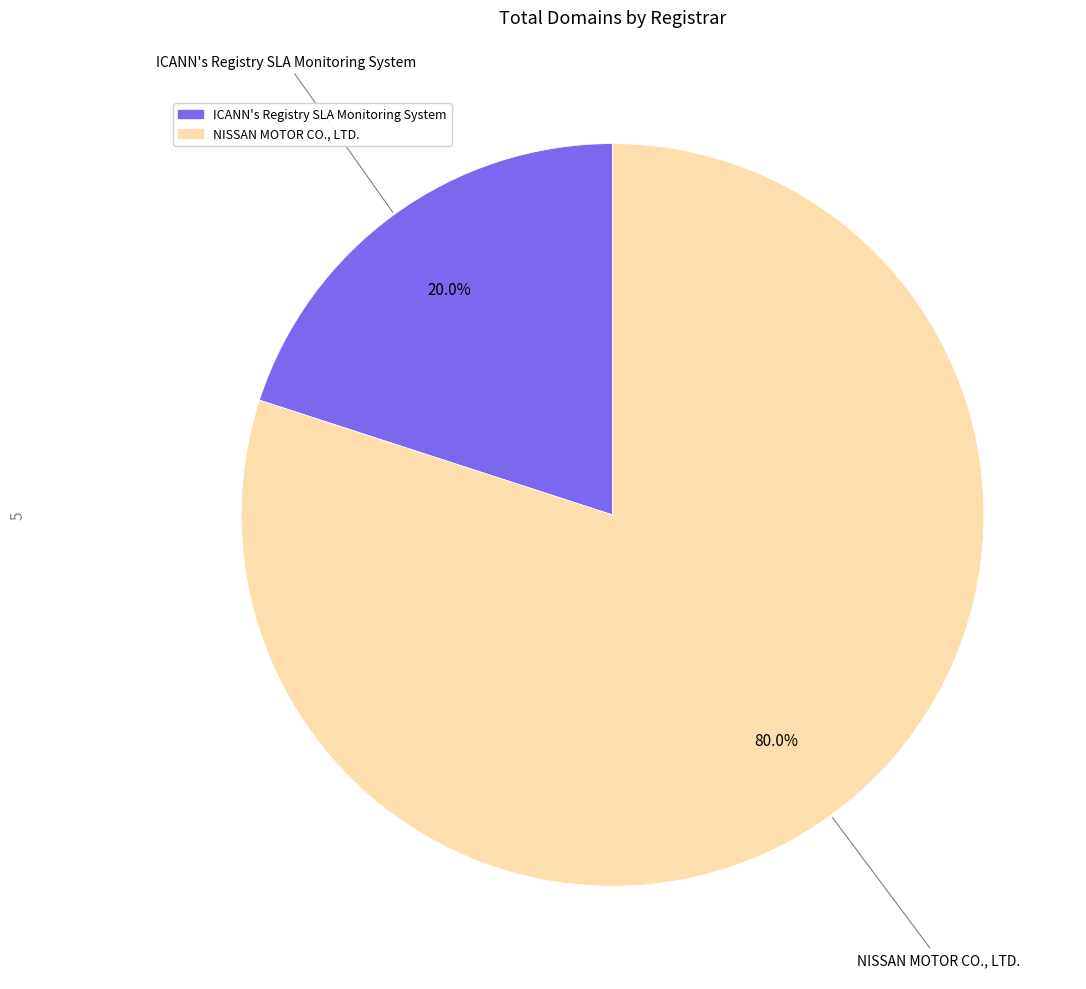

How many slices are in this pie chart?

2